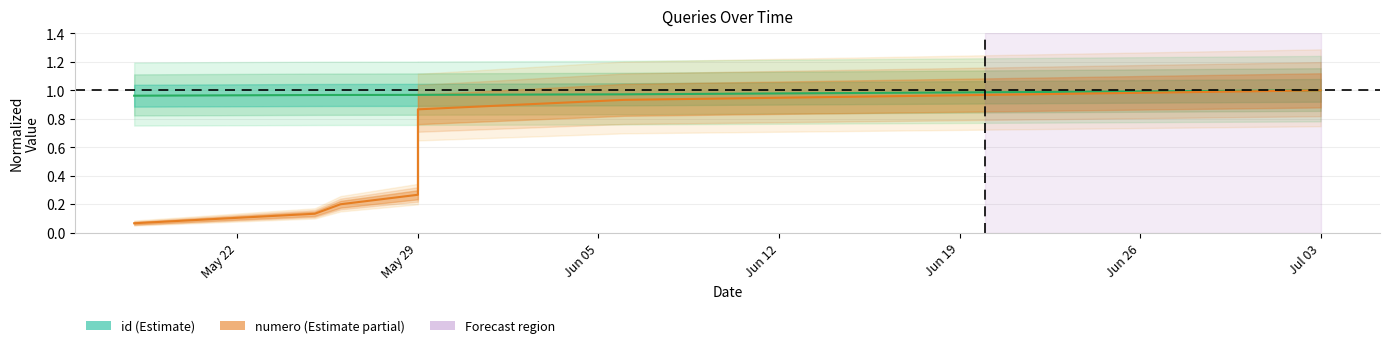

What is the difference between the highest and lowest values at 2017-05-29?

0.7